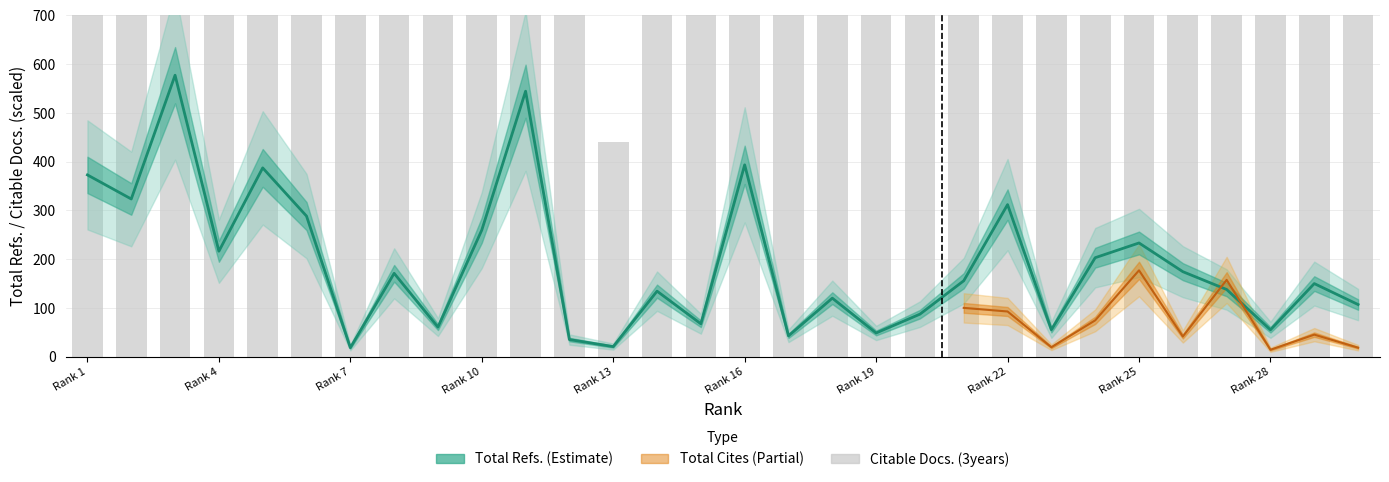

The value of Citable Docs. (3years) at 26 is 4798.4. True or false?

False